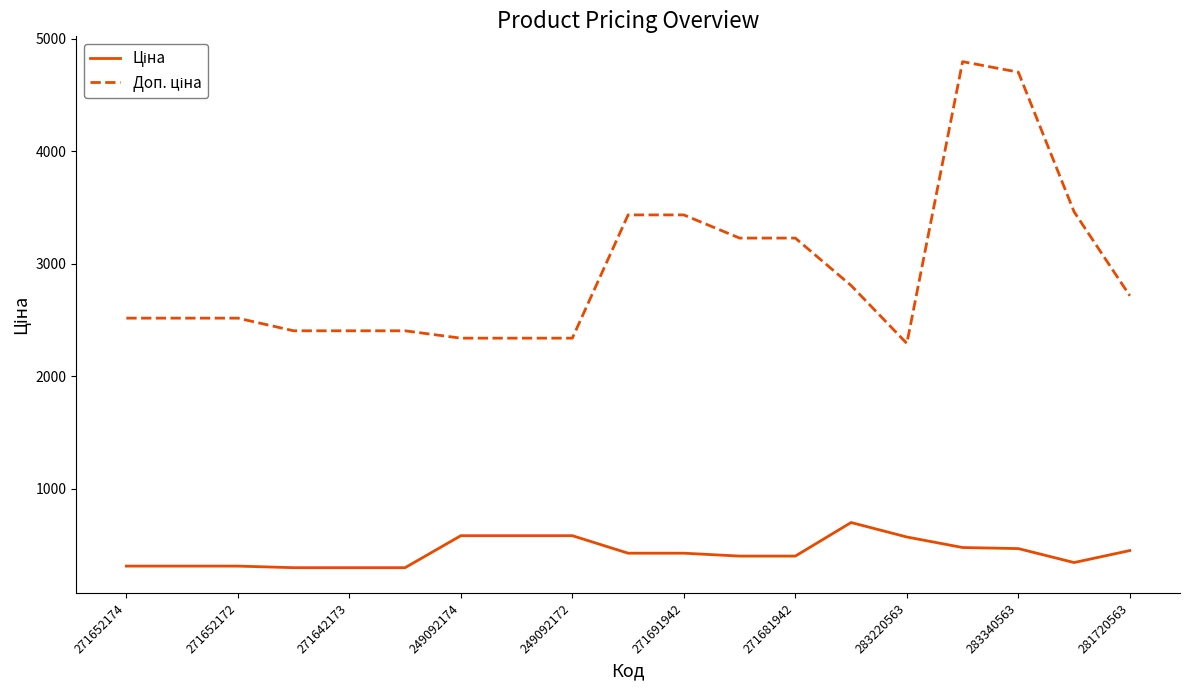

What is the maximum value shown in the chart?

4796.4